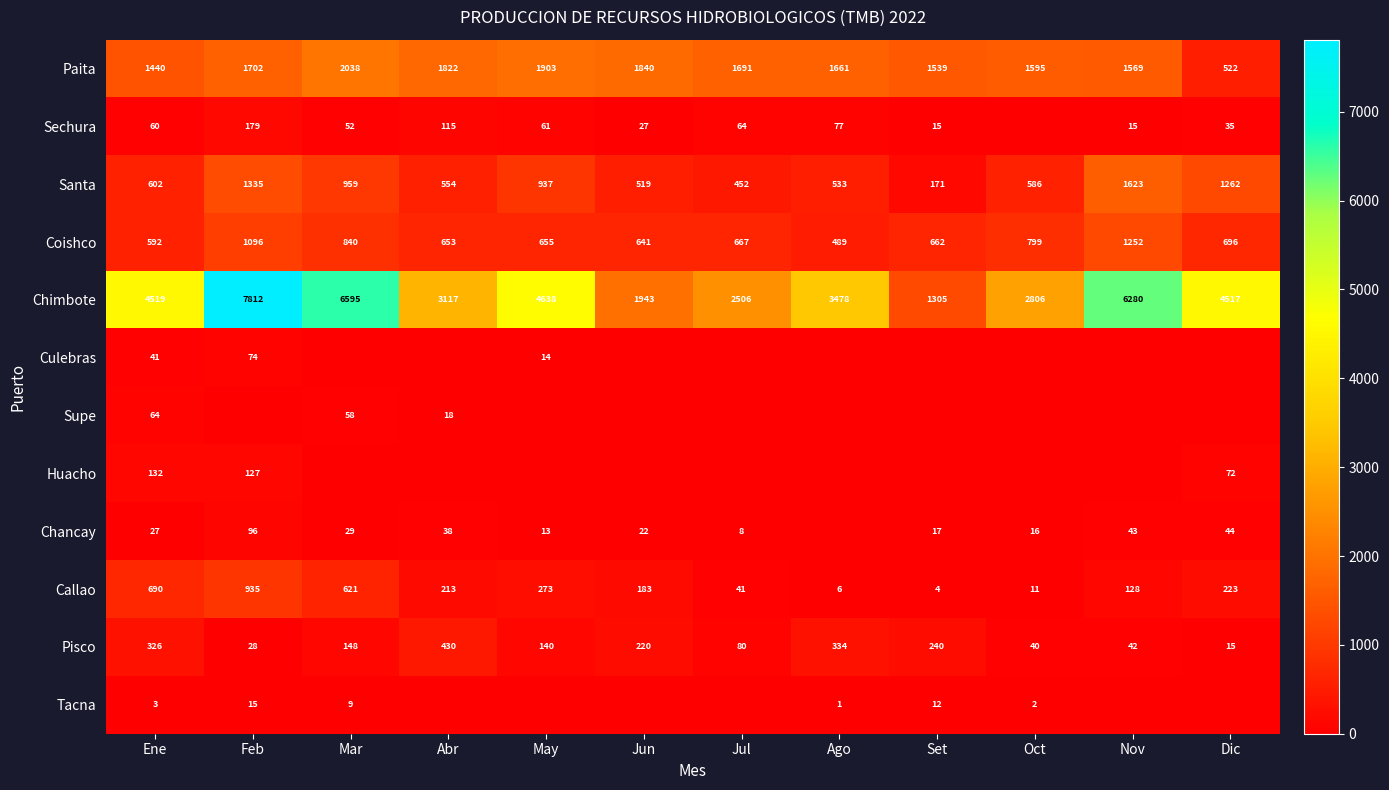

Rank the categories by Chimbote value from highest to lowest.

Feb, Mar, Nov, May, Ene, Dic, Ago, Abr, Oct, Jul, Jun, Set